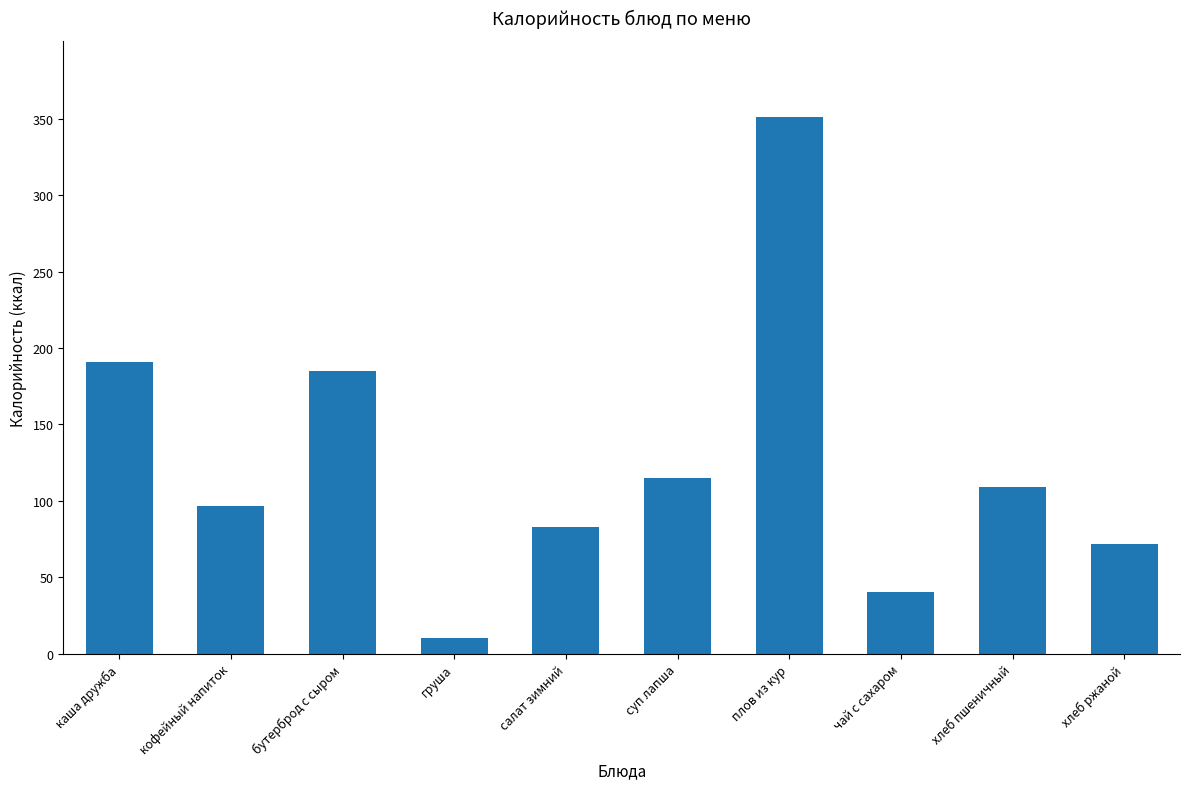

The chart shows a value of 191.1 at каша дружба. True or false?

True